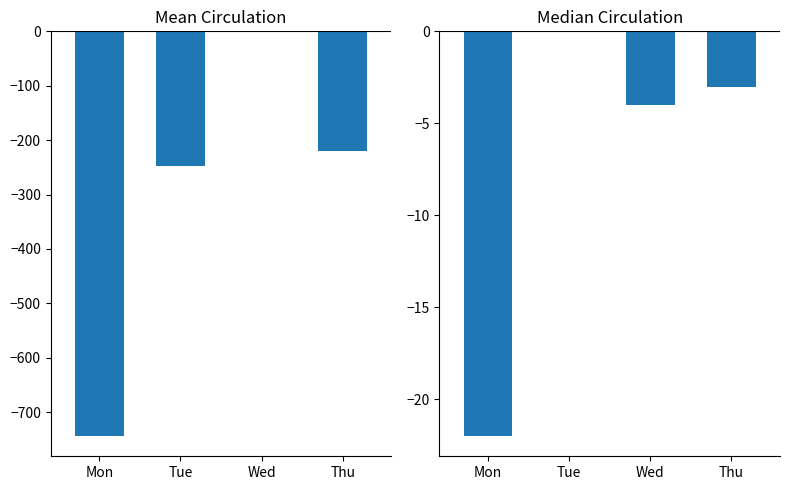

How many data points does each series have?

4